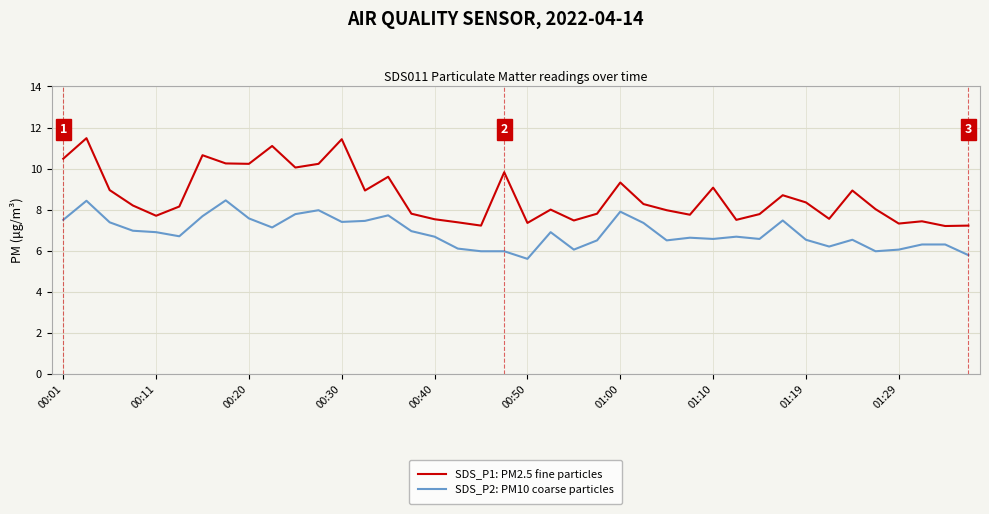

What is the maximum value shown in the chart?

11.5